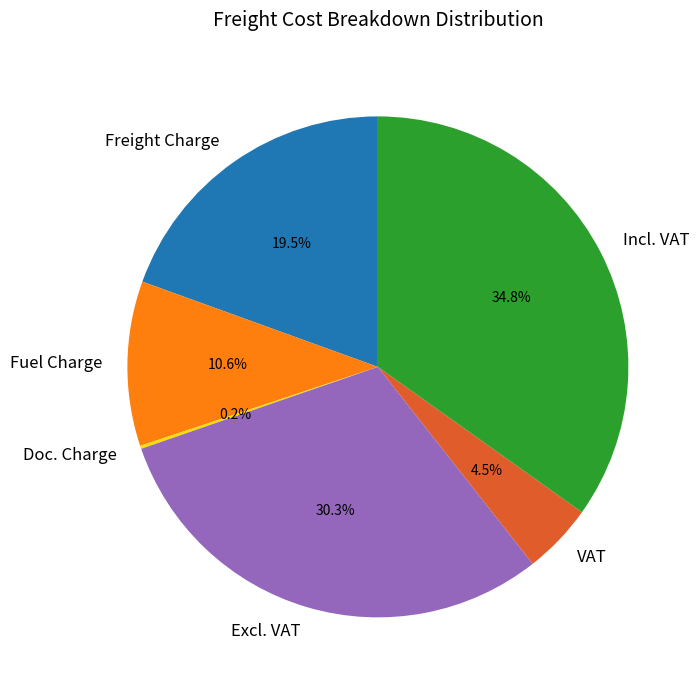

What is the largest slice in the pie chart?

Incl. VAT